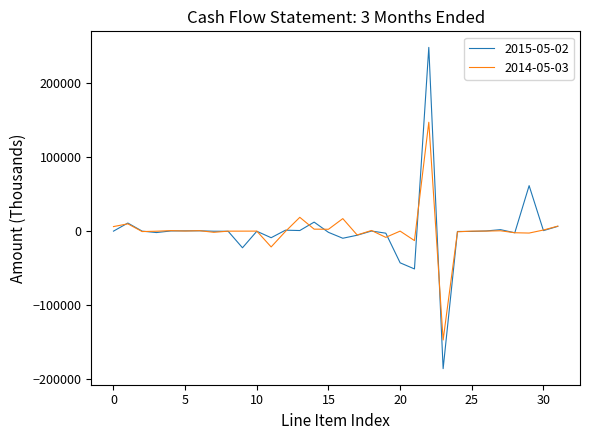

Which series has the largest range (max minus min)?

2015-05-02